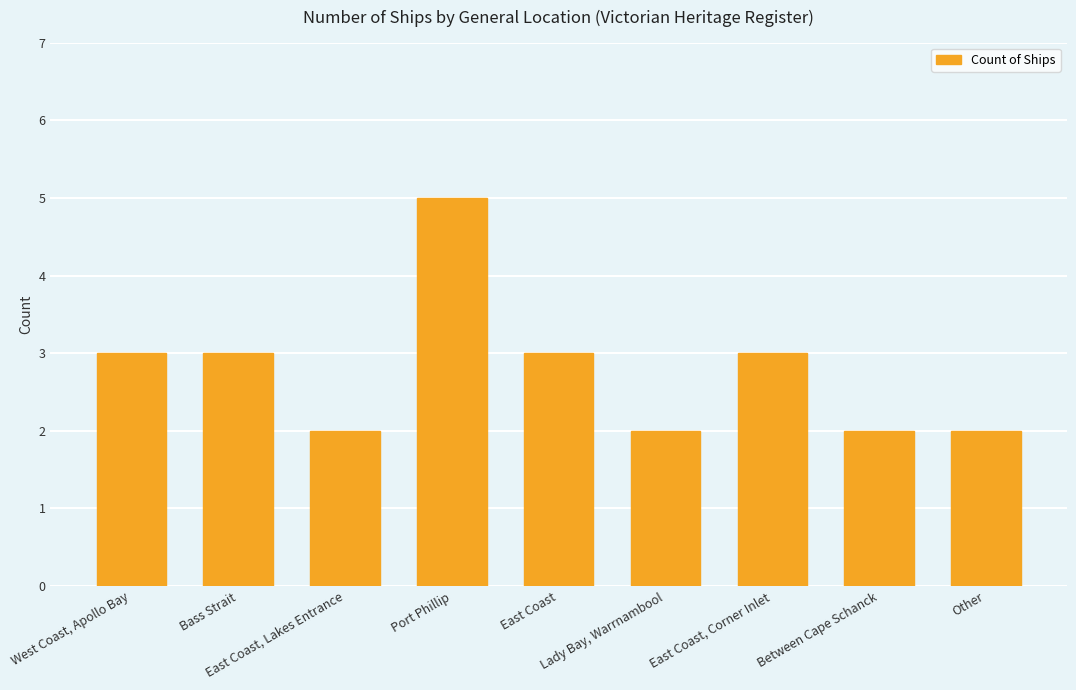

Is it true that the value at Other is 4?

False